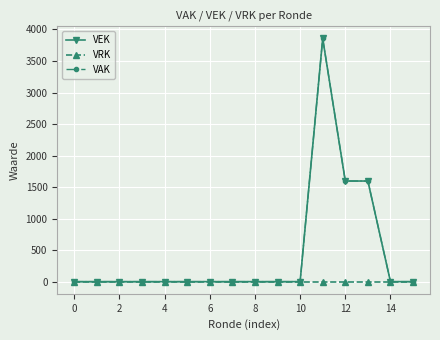

List the series in order of their peak value, lowest first.

VRK, VEK, VAK